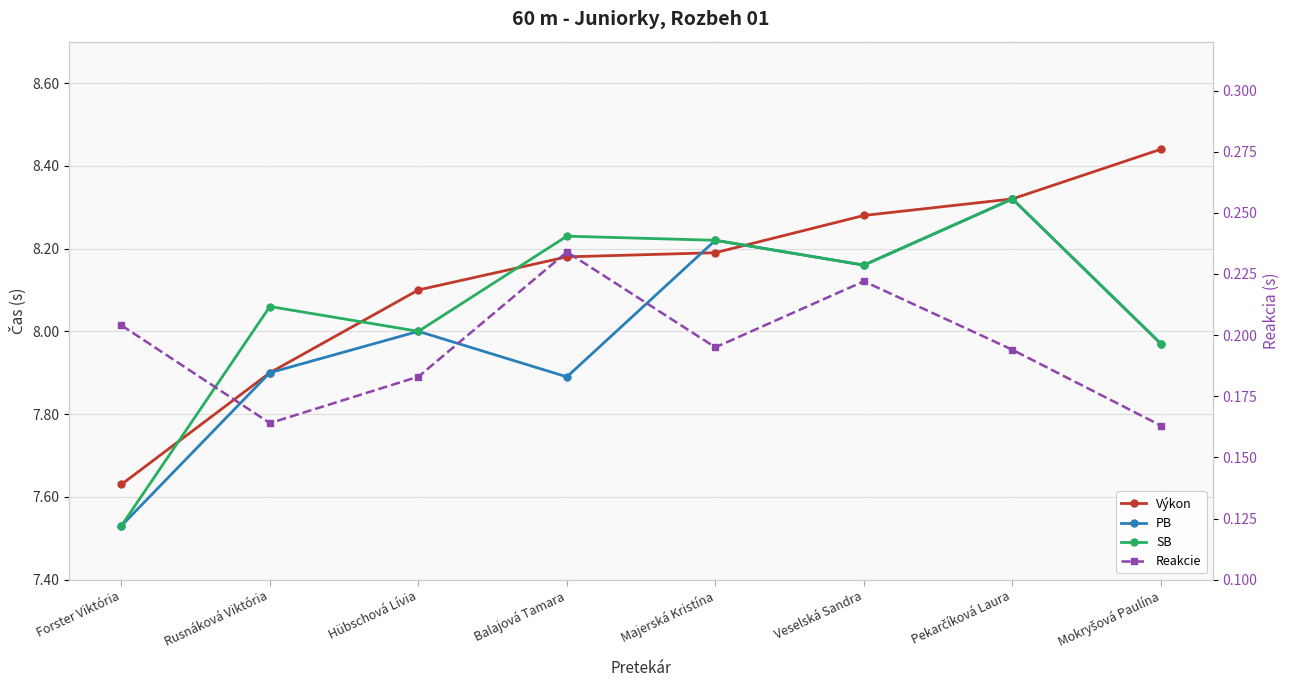

Does the chart have visible grid lines?

Yes